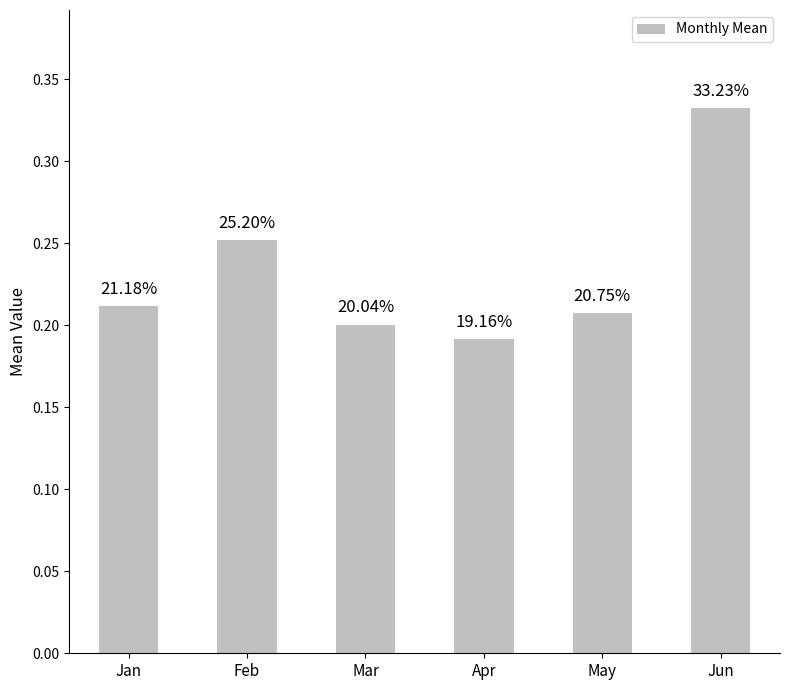

How many bars are there in total?

6